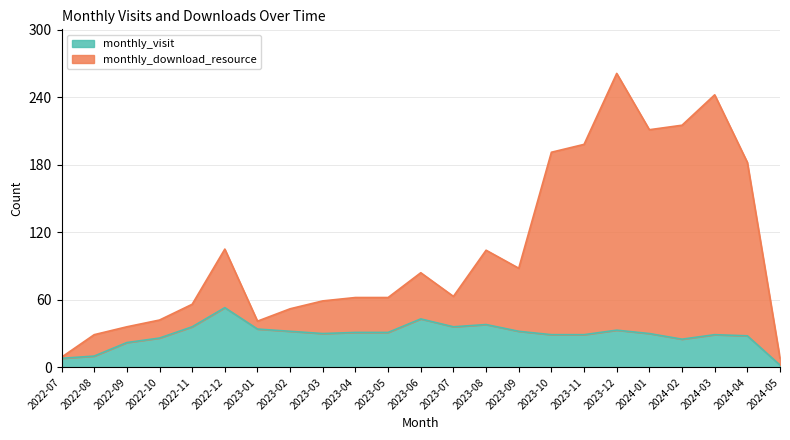

What is the difference between the highest and lowest values at 2023-09?

56